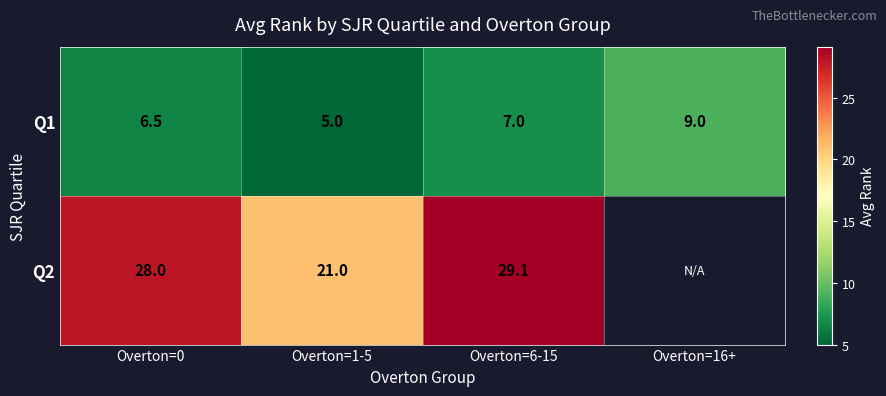

What is the smallest value displayed?

5.0